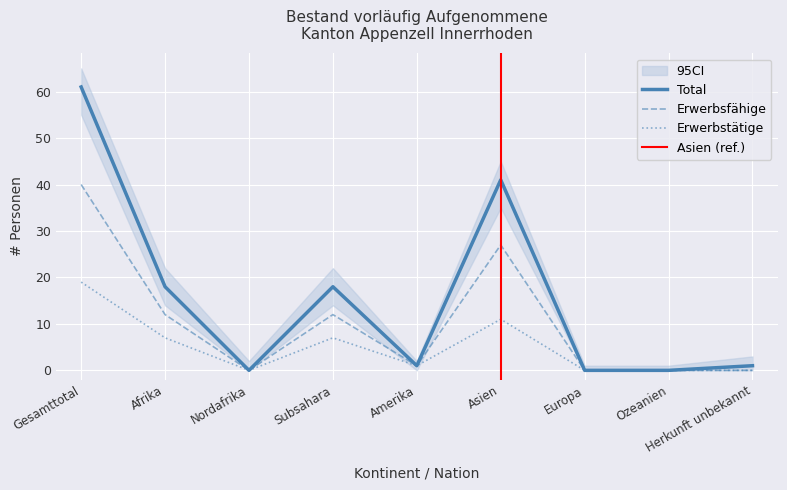

What is the label of the 1st point from the left?

Gesamttotal